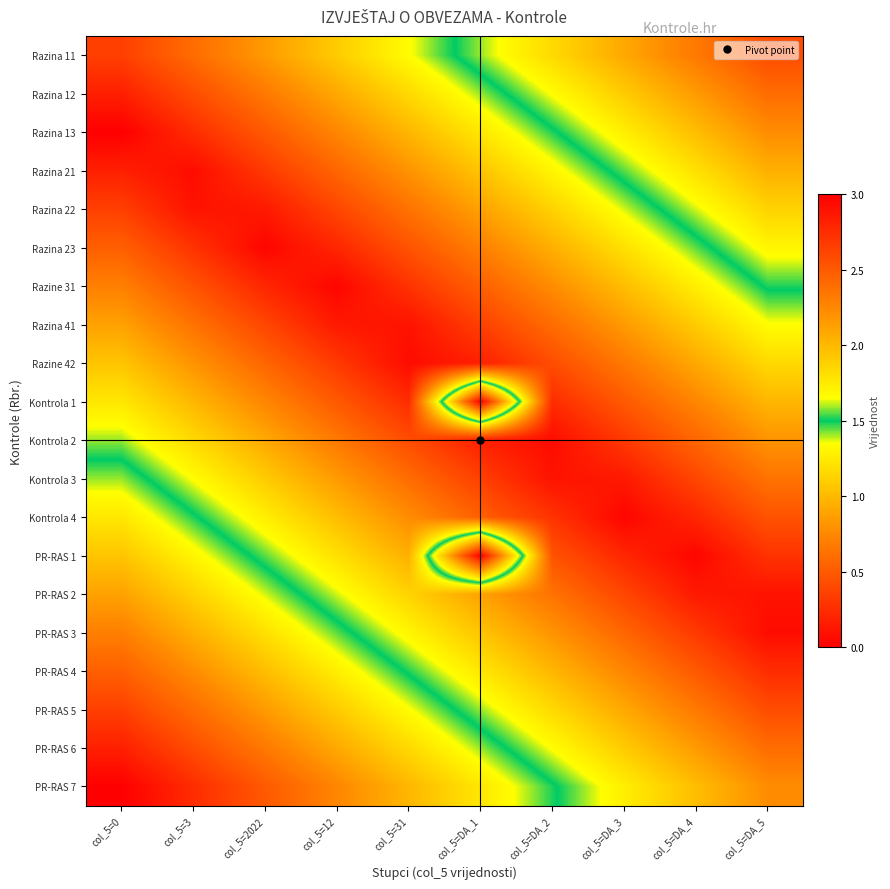

Between col_5=DA_4 and col_5=0, which is larger?

col_5=DA_4